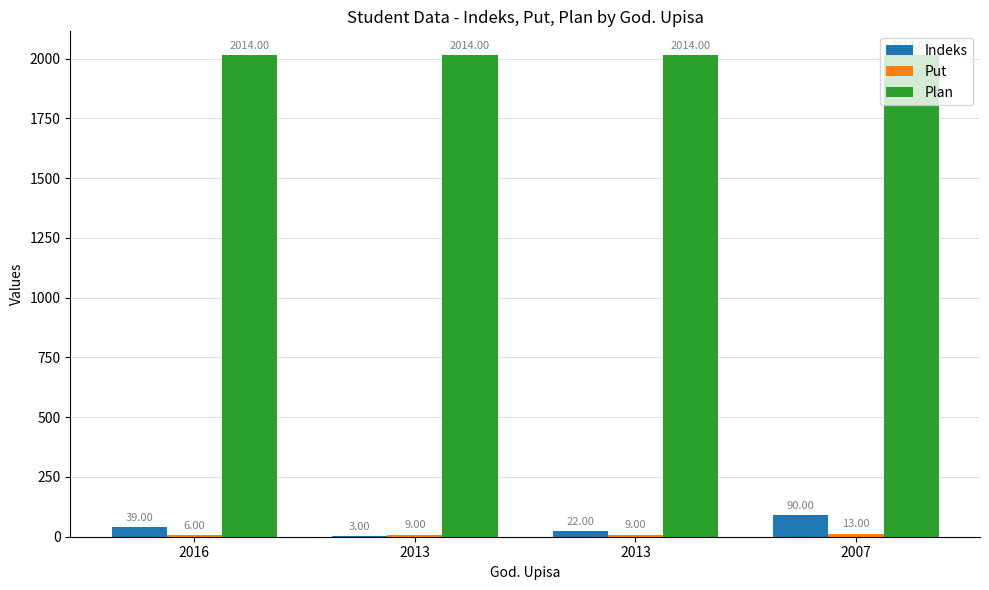

Rank the series at 2013 from highest to lowest value.

Plan, Put, Indeks